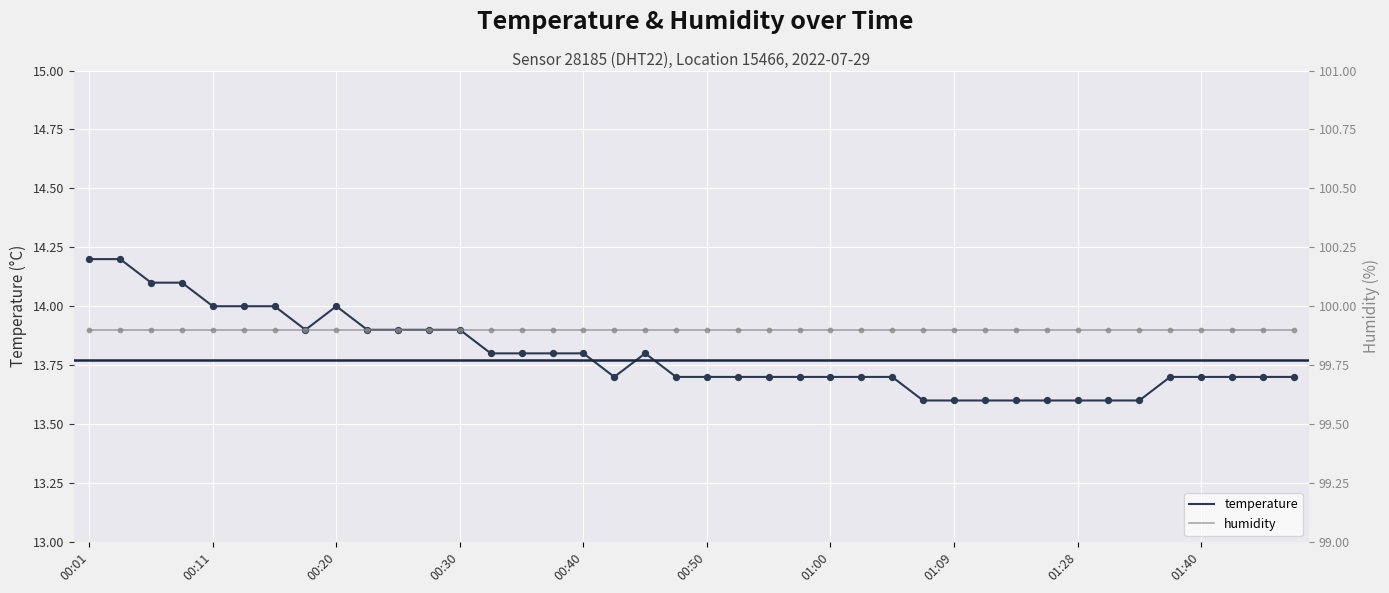

Which series contains the lowest Y value?

temperature